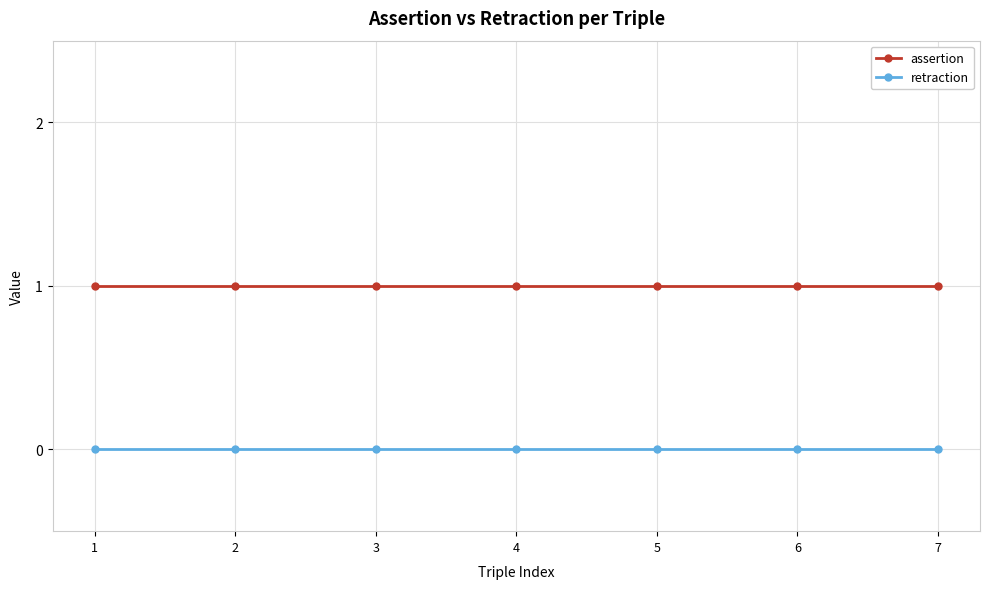

What is the average value of the assertion series?

1